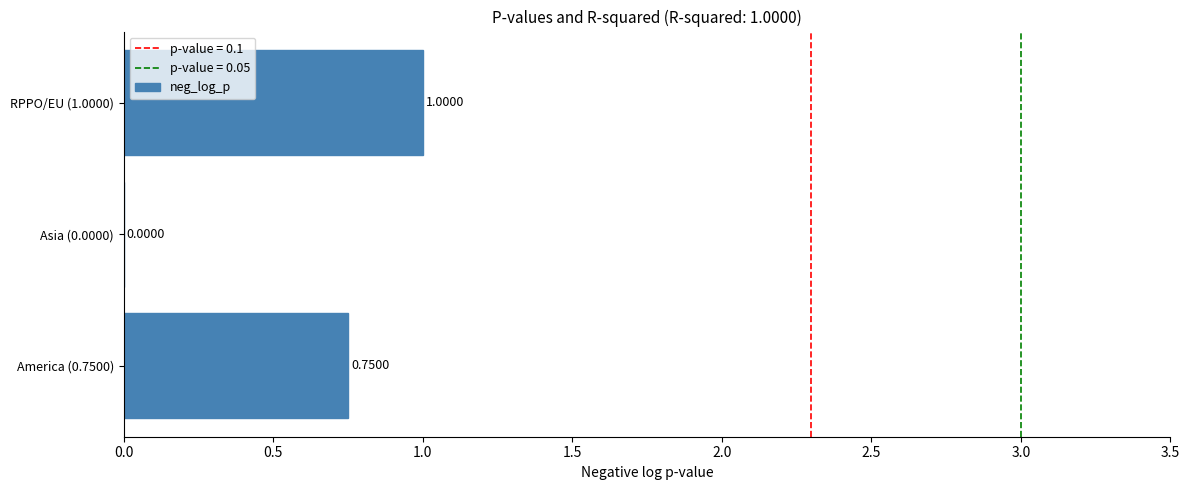

What is the sum of the values at America (0.7500) and RPPO/EU (1.0000)?

1.8